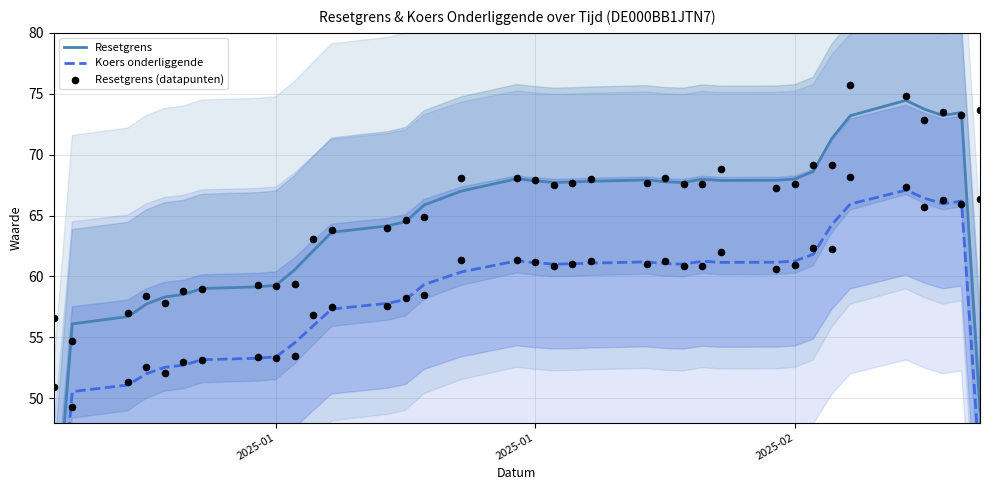

Which series has the largest total across all categories?

Resetgrens (datapunten)